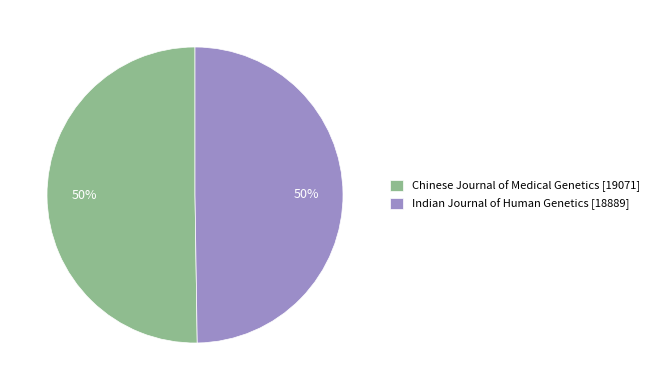

The Indian Journal of Human Genetics slice represents 50% of the pie. True or false?

True